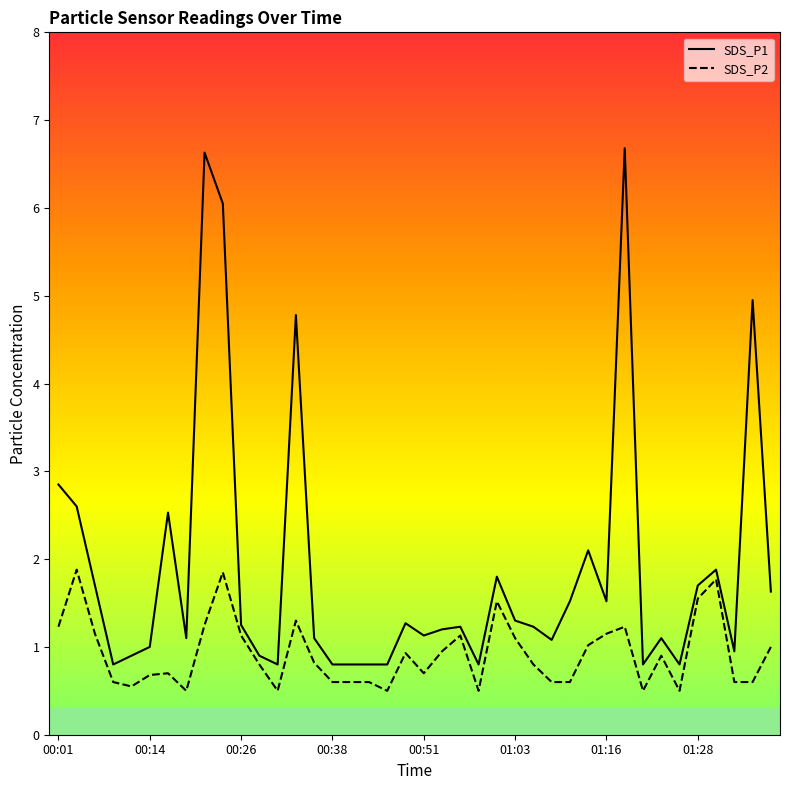

Reading right to left, list all the values displayed in this chart.

SDS_P1: 1.6	5.0	0.9	1.9	1.7	0.8	1.1	0.8	6.7	1.5	2.1	1.5	1.1	1.2	1.3	1.8	0.8	1.2	1.2	1.1	1.3	0.8	0.8	0.8	0.8	1.1	4.8	0.8	0.9	1.2	6.0	6.6	1.1	2.5	1.0	0.9	0.8	1.7	2.6	2.9
SDS_P2: 1.0	0.6	0.6	1.8	1.6	0.5	0.9	0.5	1.2	1.1	1.0	0.6	0.6	0.8	1.1	1.5	0.5	1.1	0.9	0.7	0.9	0.5	0.6	0.6	0.6	0.8	1.3	0.5	0.8	1.1	1.9	1.2	0.5	0.7	0.7	0.6	0.6	1.1	1.9	1.2